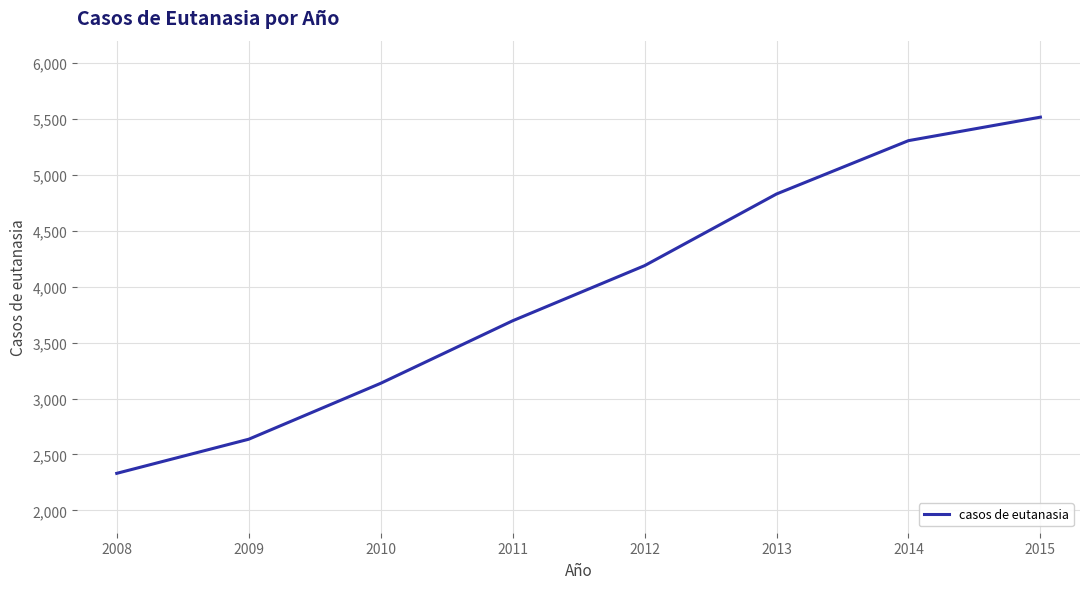

What is the average value?

3955